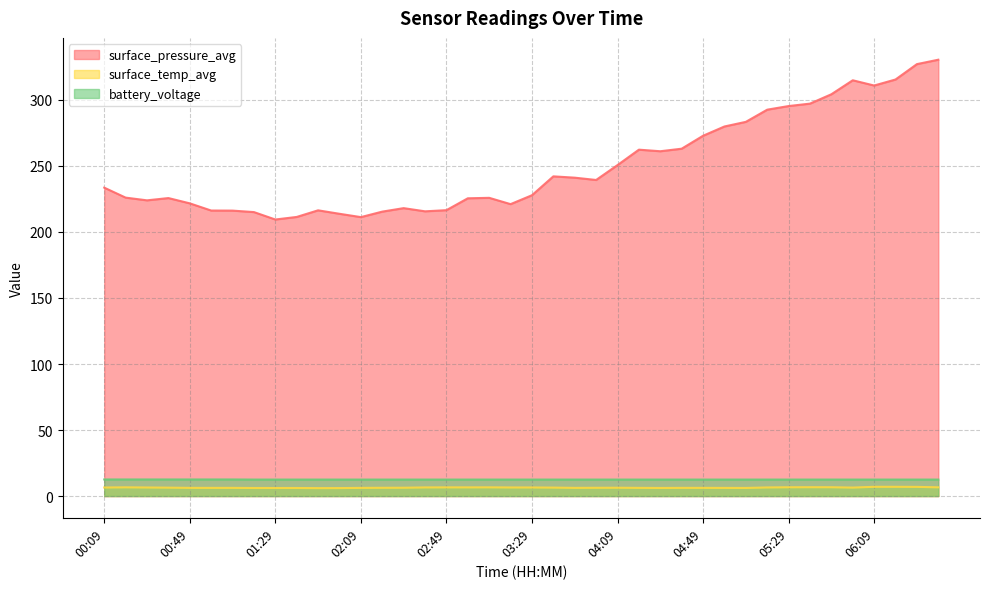

Which category has the highest value across all series?

06:39